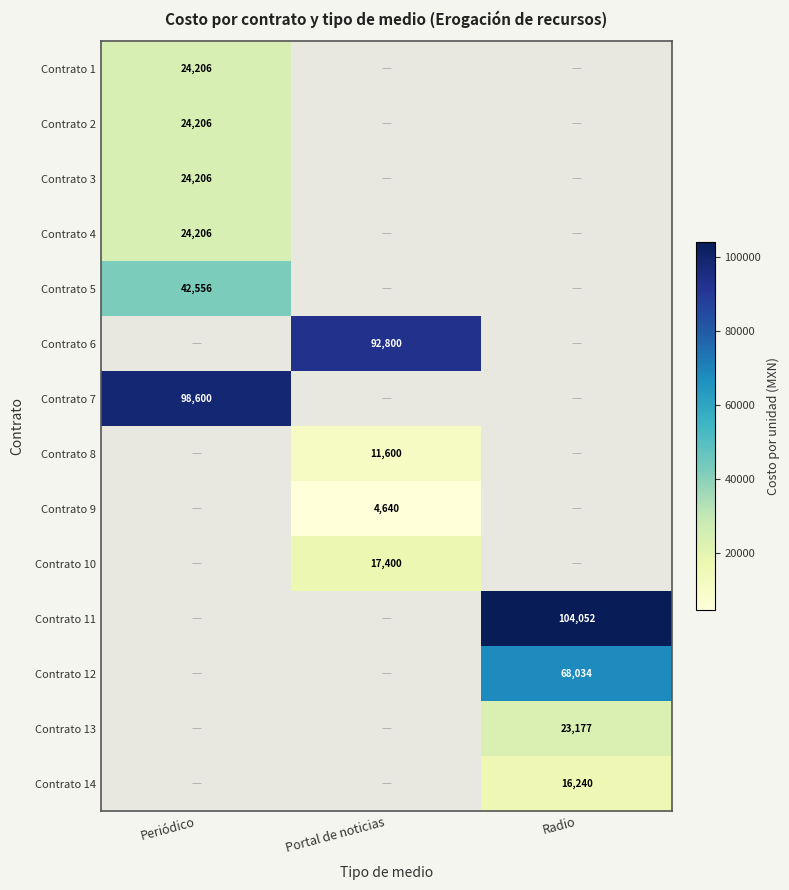

Is it true that Contrato 4 equals 24206 at Periódico?

True